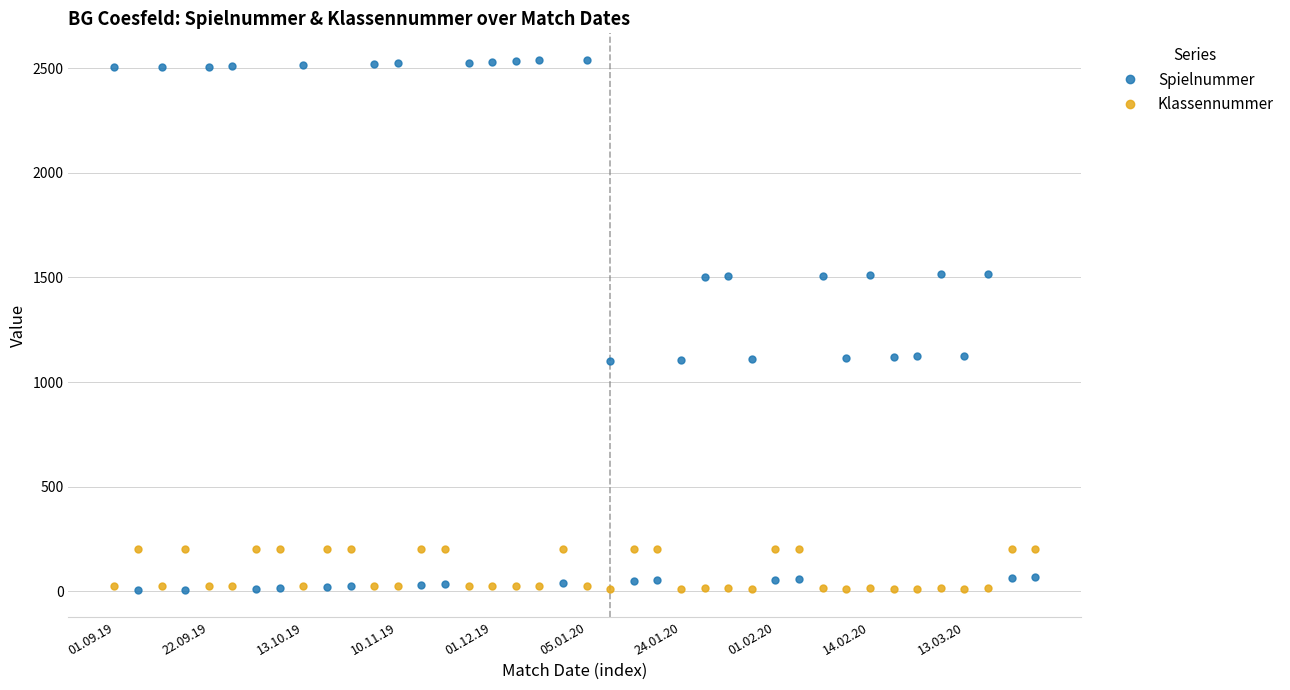

Which series has the largest total across all categories?

Spielnummer